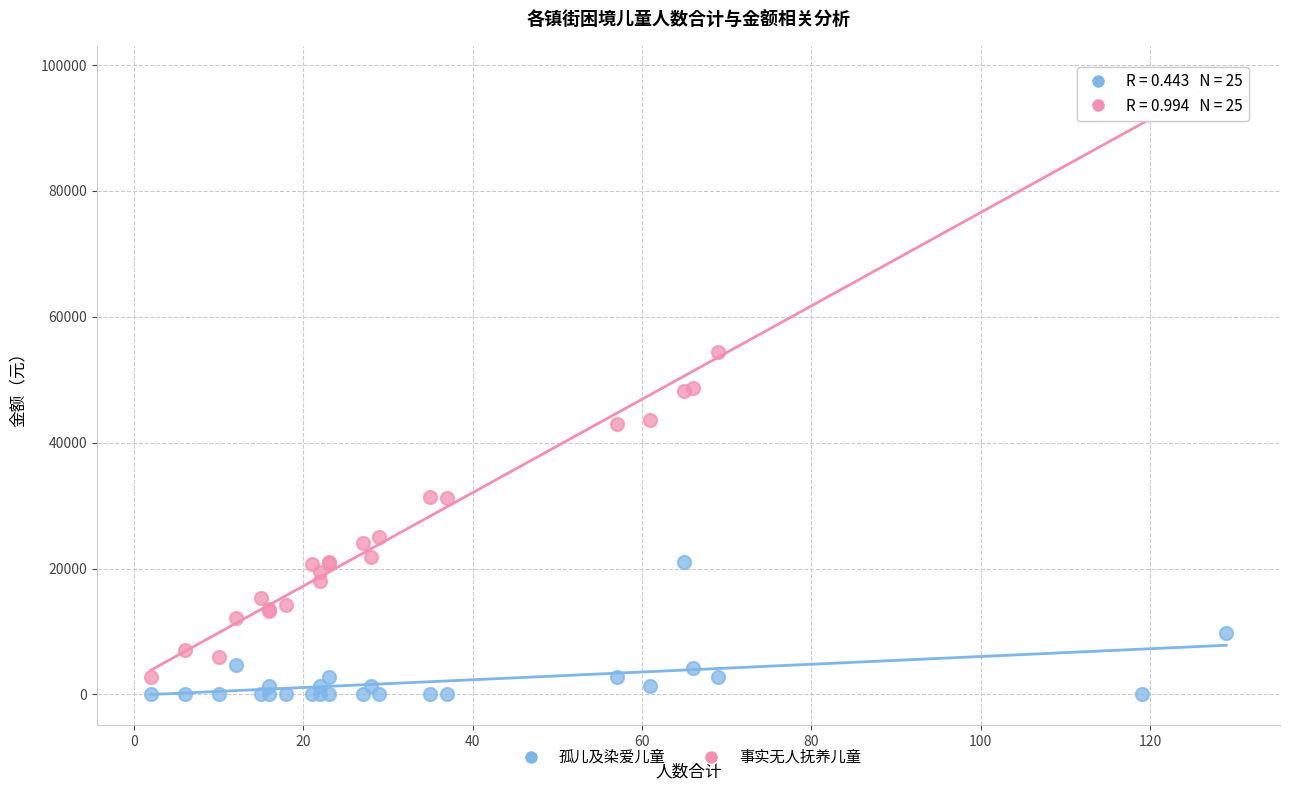

Which series contains the highest Y value?

事实无人抚养儿童